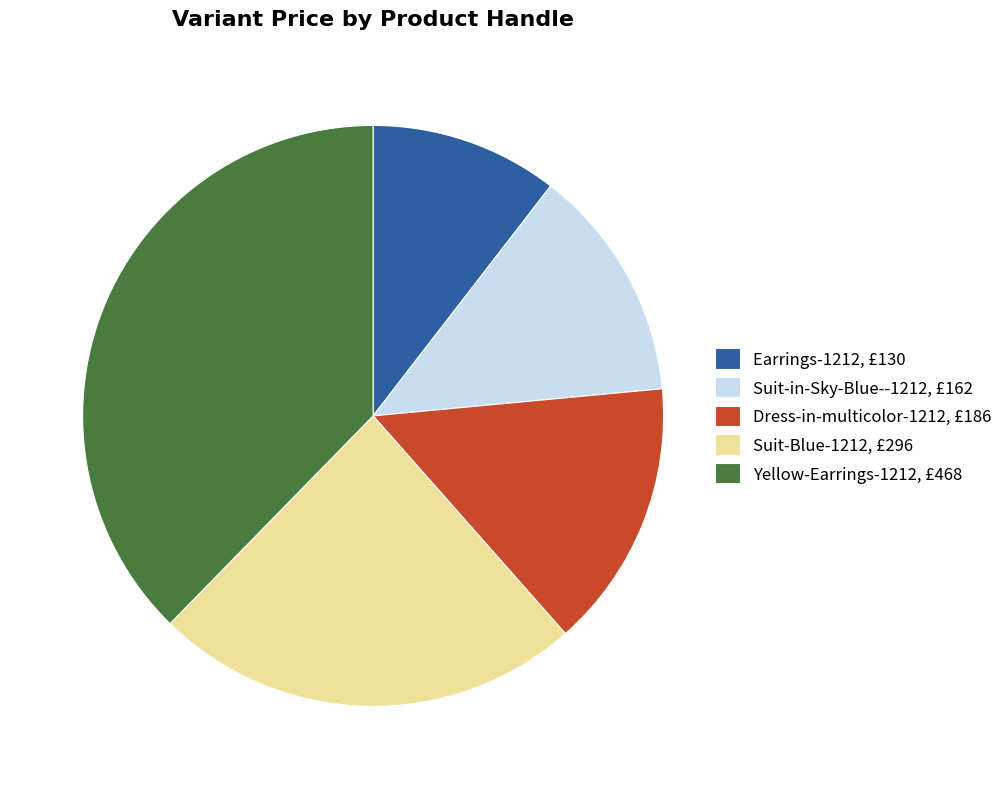

Is Earrings-1212 the majority of the pie?

No